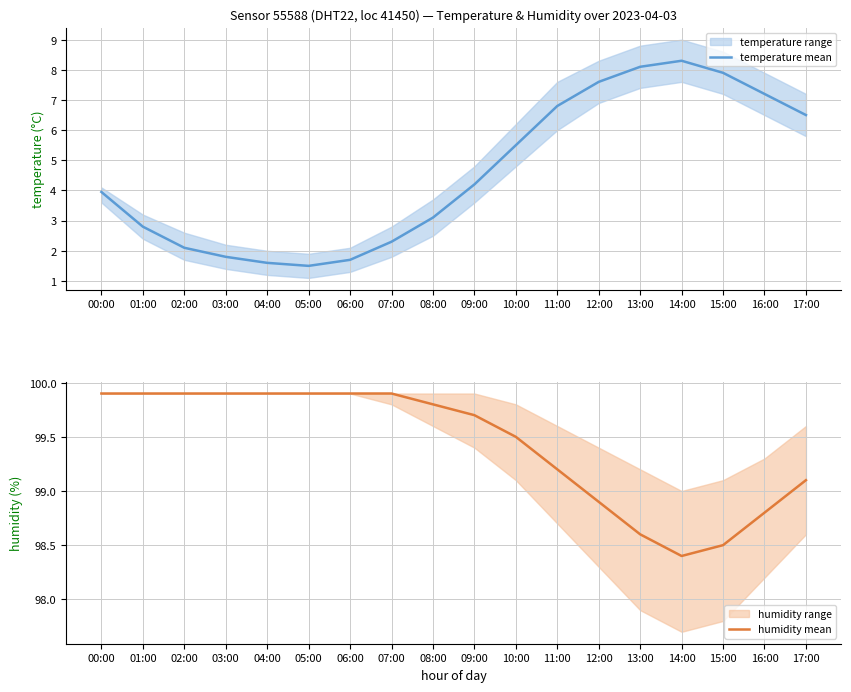

Which series has the largest total across all categories?

humidity mean